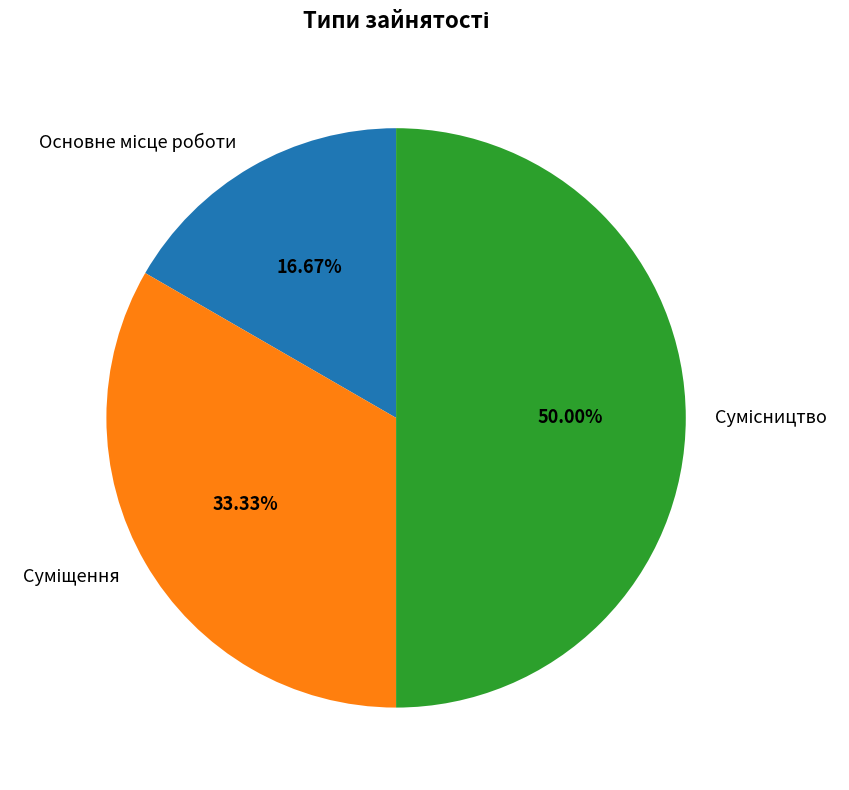

To the nearest percent, what is the difference between the largest and smallest slice percentages?

33%